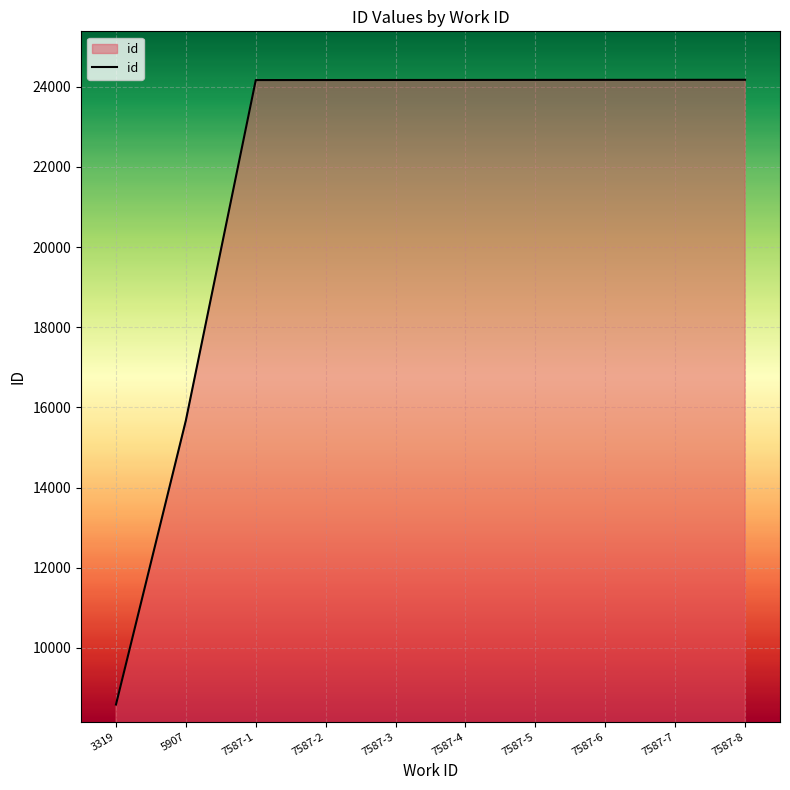

What is the smallest value displayed?

8586